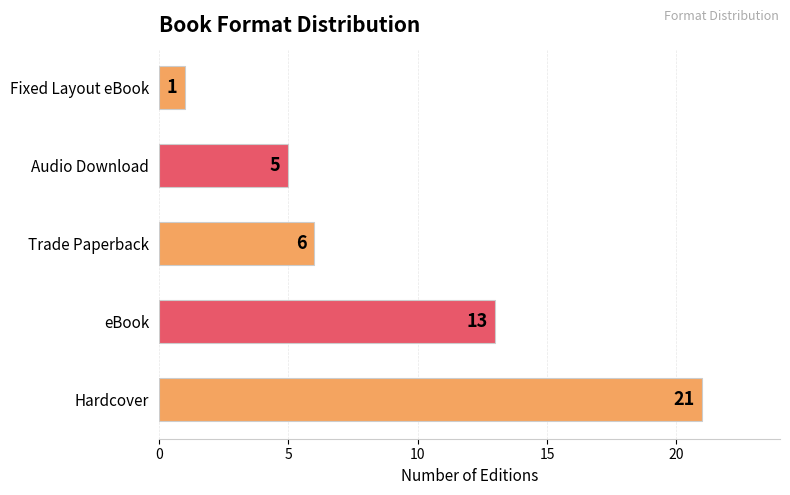

What is the maximum value shown in the chart?

21